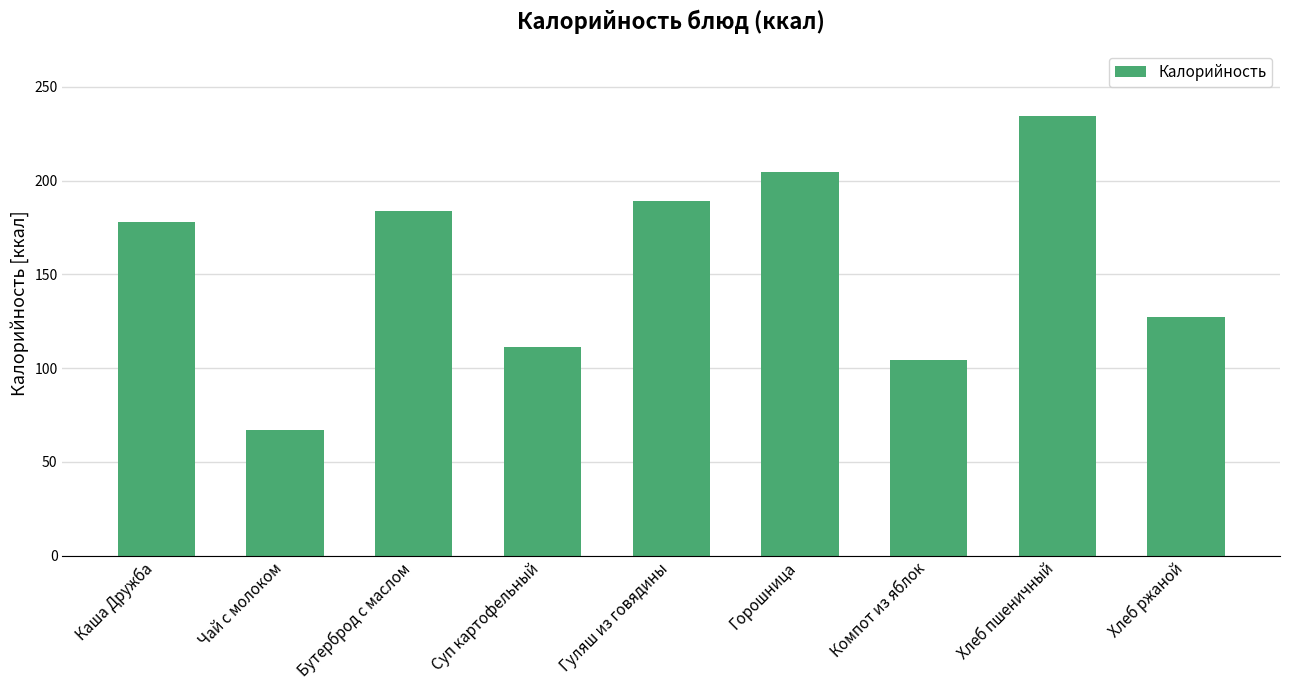

What position from the right is Бутерброд с маслом?

7